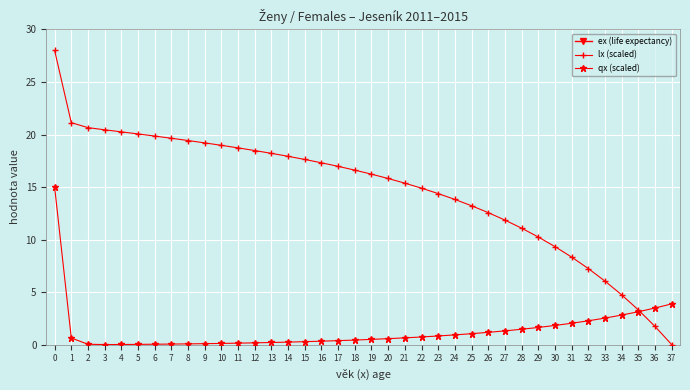

How many data points in lx (scaled) are above 16?

20